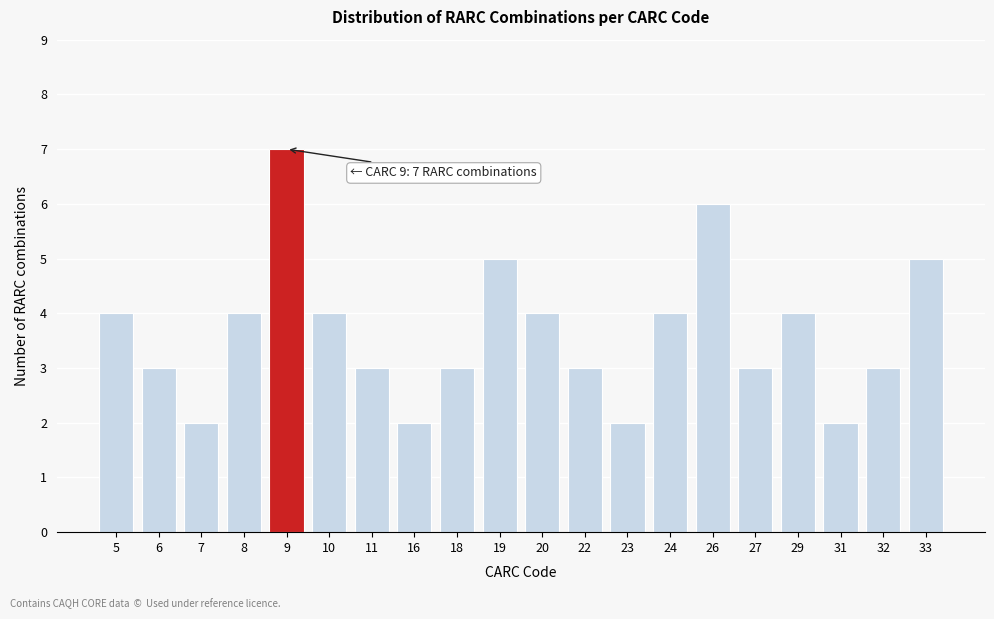

Reading left to right, extract all data points from this chart.

5=4	6=3	7=2	8=4	9=7	10=4	11=3	16=2	18=3	19=5	20=4	22=3	23=2	24=4	26=6	27=3	29=4	31=2	32=3	33=5